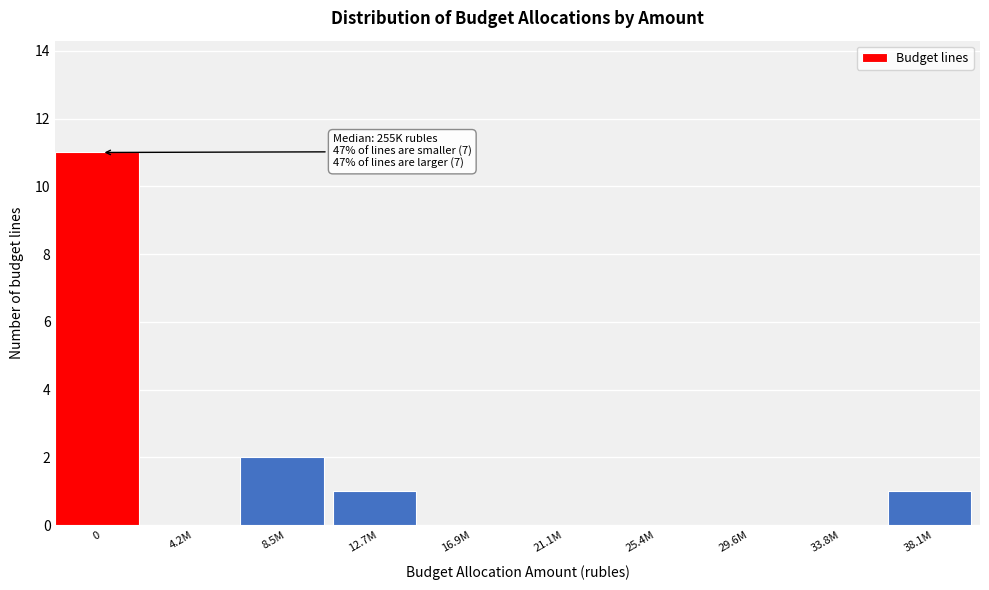

Reading left to right, transcribe all the data shown in this chart.

0=11	4.2M=0	8.5M=2	12.7M=1	16.9M=0	21.1M=0	25.4M=0	29.6M=0	33.8M=0	38.1M=1